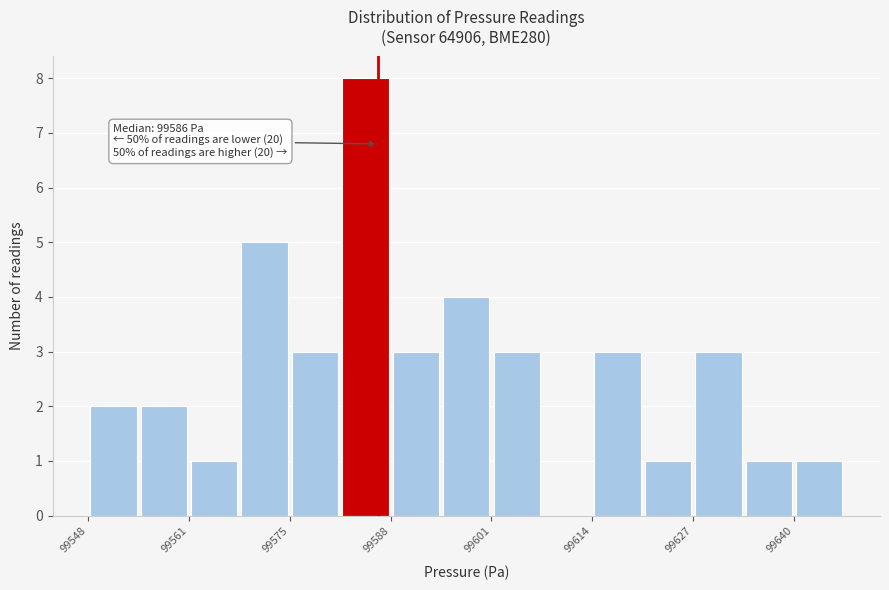

Read against the x-axis, roughly where is the centre of the tallest bar?

99584